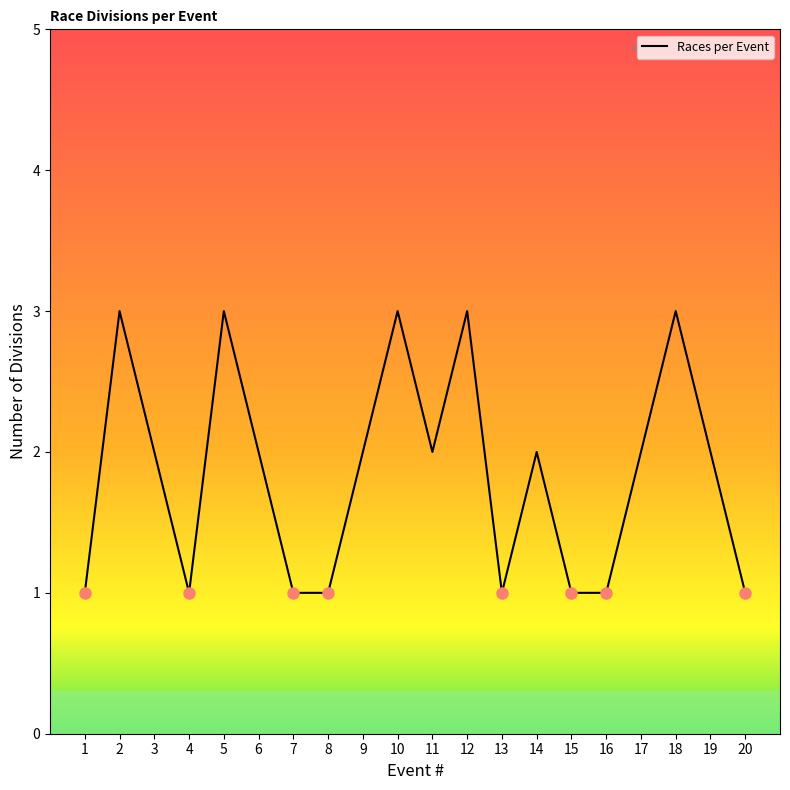

What is the approximate value at 5?

3